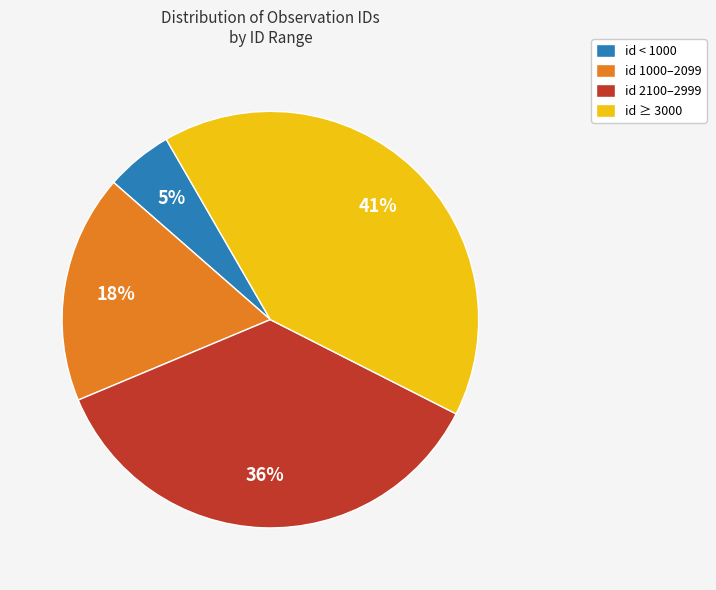

How many segments does this pie chart have?

4